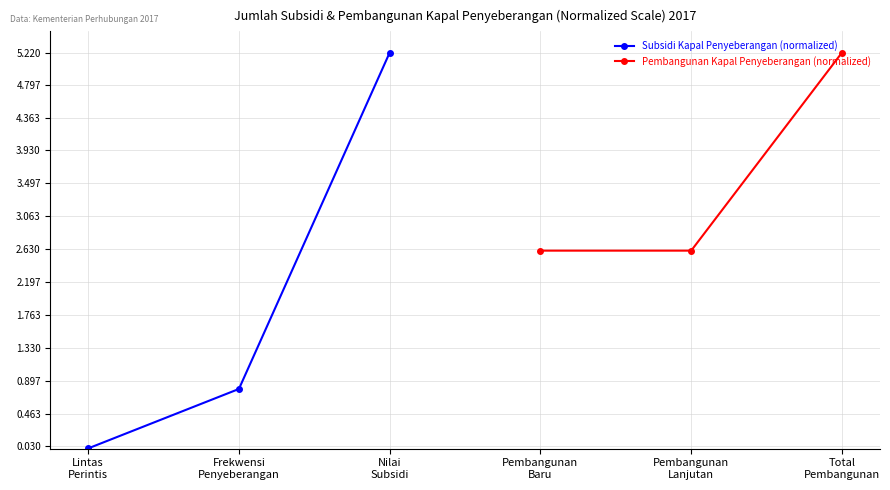

Rank the series by their maximum value, from lowest to highest.

Subsidi Kapal Penyeberangan (normalized), Pembangunan Kapal Penyeberangan (normalized)